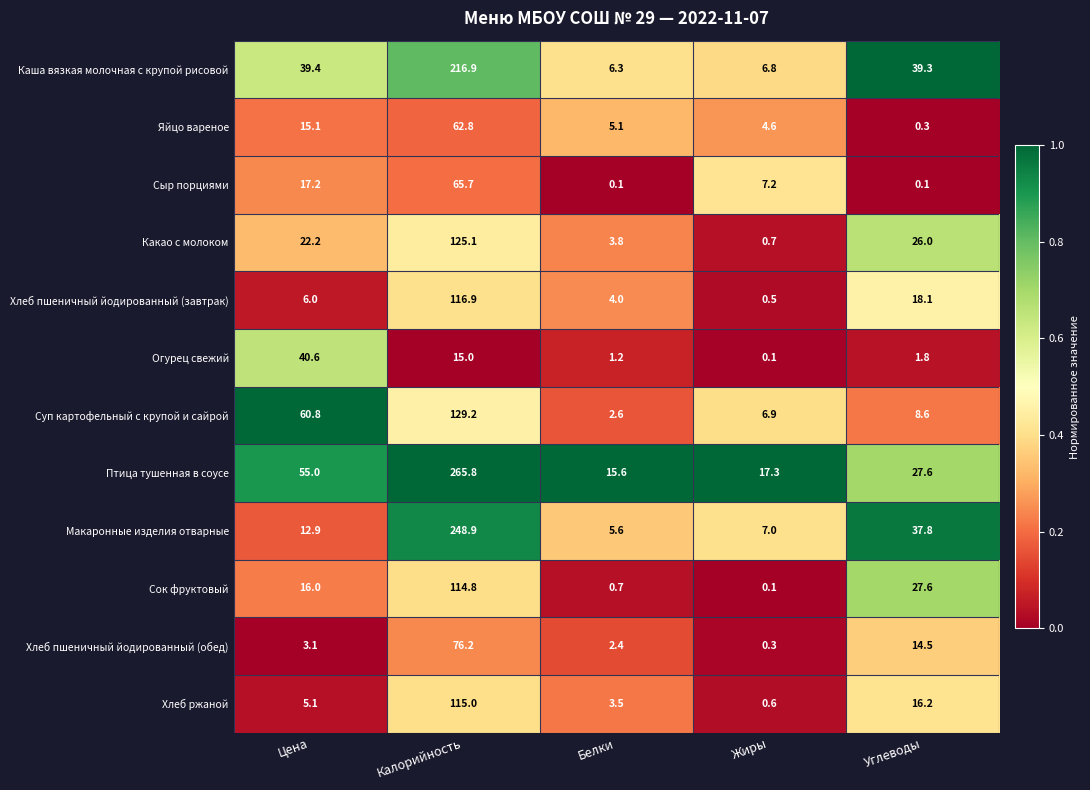

True or false: Птица тушенная в соусе has a value of 27.6 at Углеводы.

True